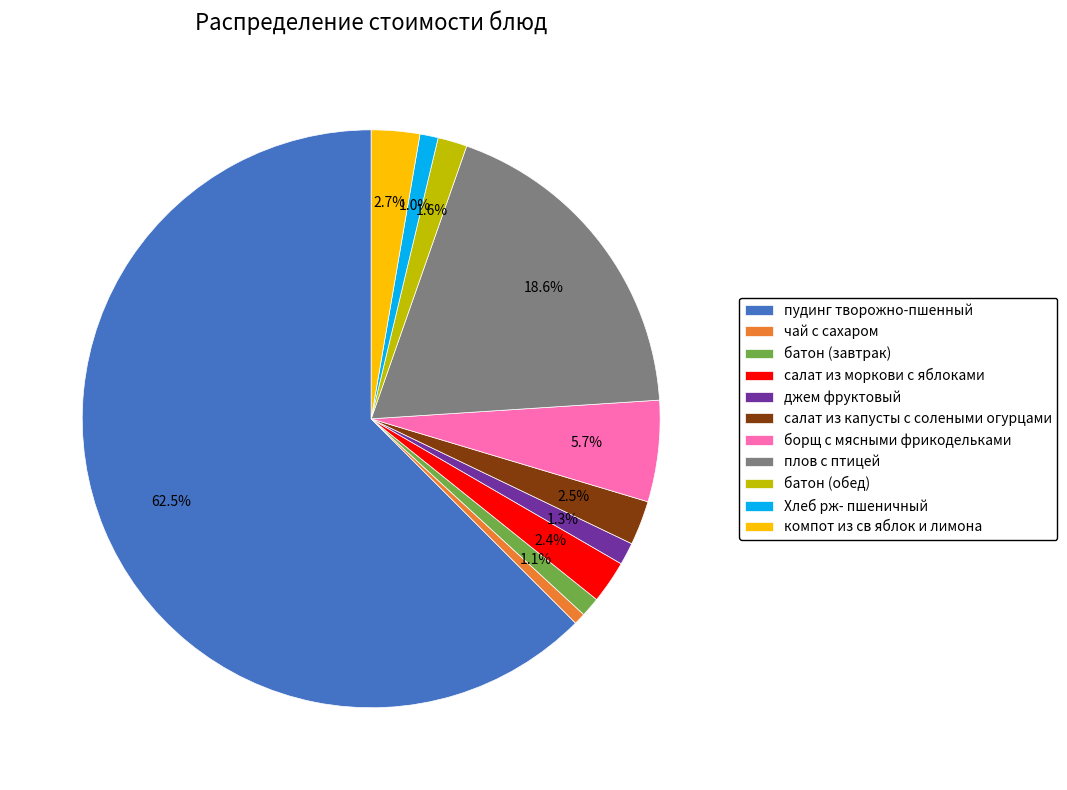

How many segments does this pie chart have?

11